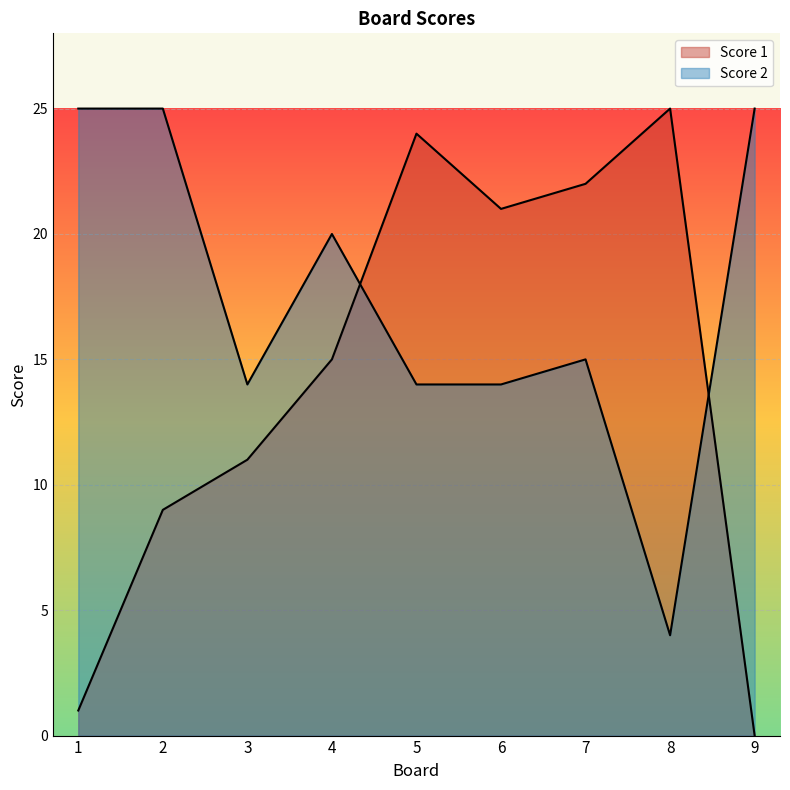

How many categories are shown in the chart?

9